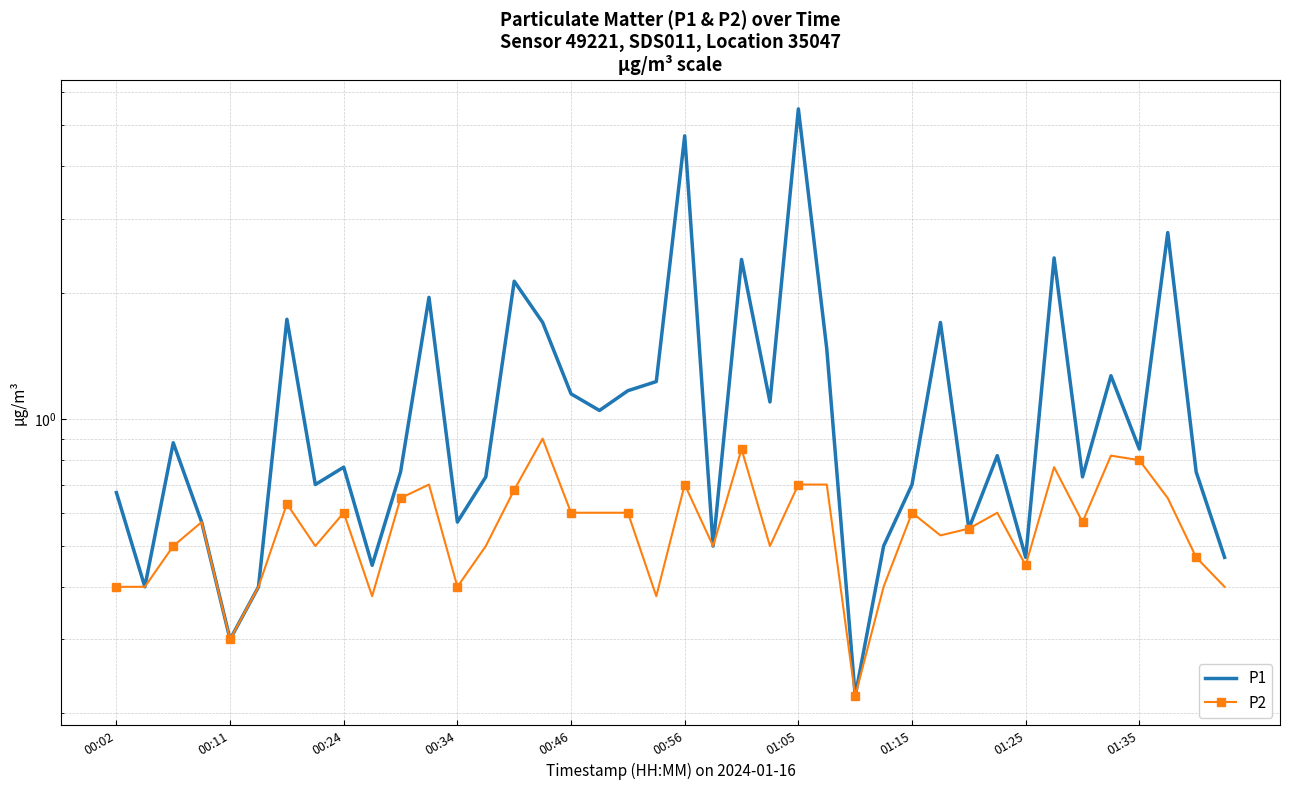

True or false: P1 has a value of 0.8 at 27.

False